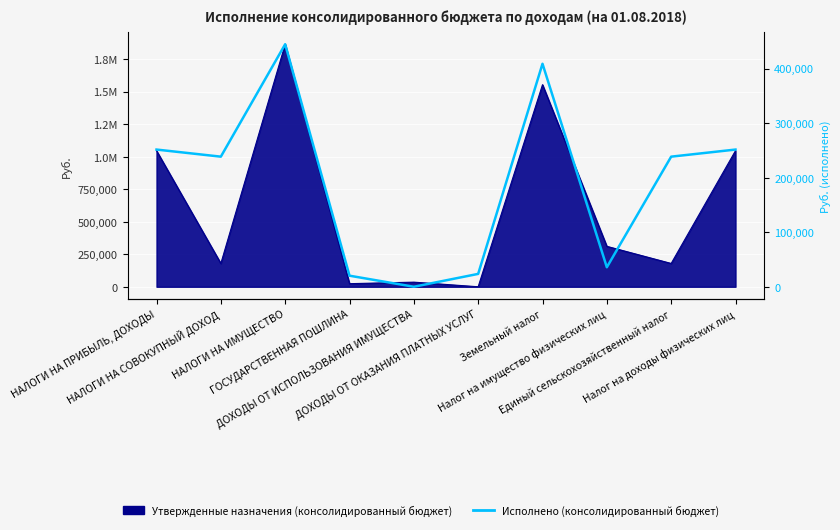

Which label corresponds to the smallest value in the chart?

ДОХОДЫ ОТ ИСПОЛЬЗОВАНИЯ ИМУЩЕСТВА